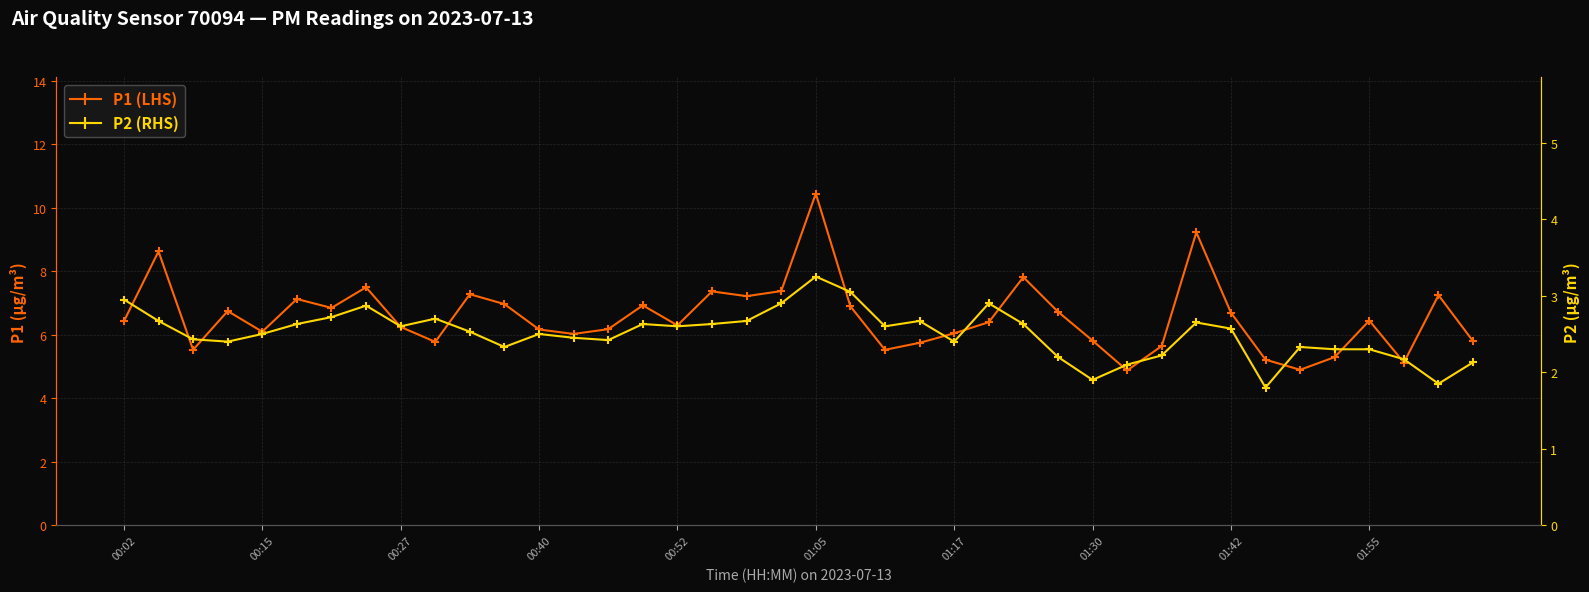

What is the sum of all P1 (LHS) values?

262.7